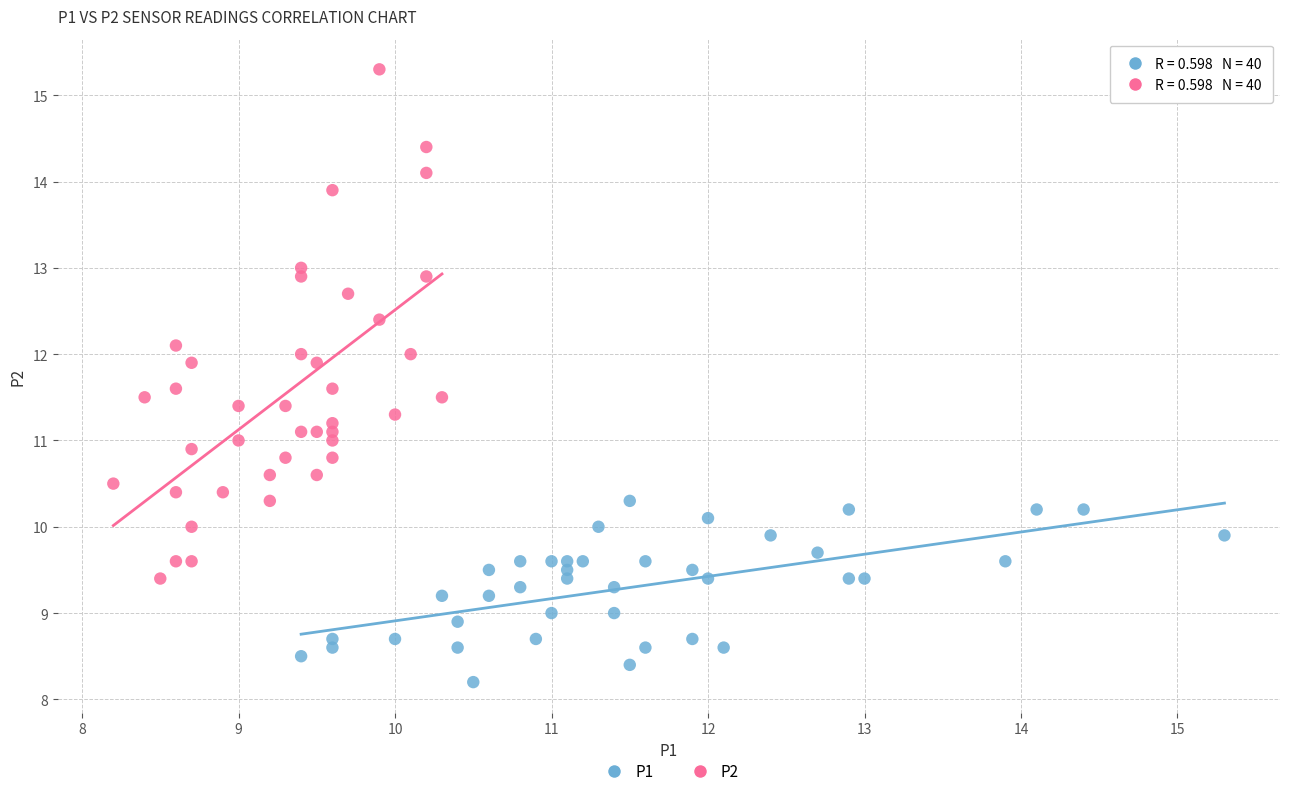

Which series has the widest spread of Y values?

P2